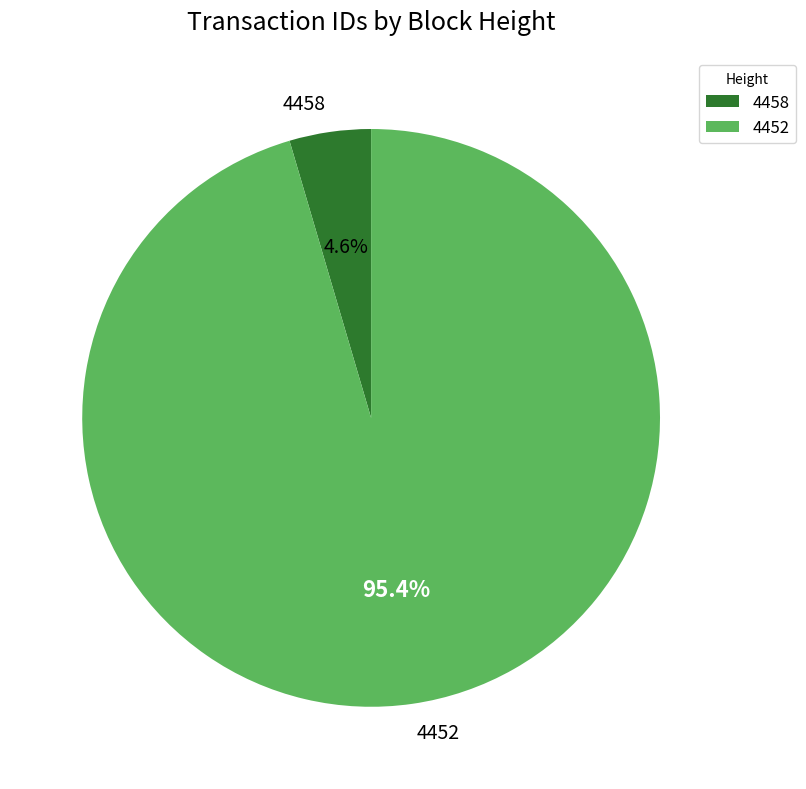

Do 4452 and 4458 together represent more than half of the pie?

Yes